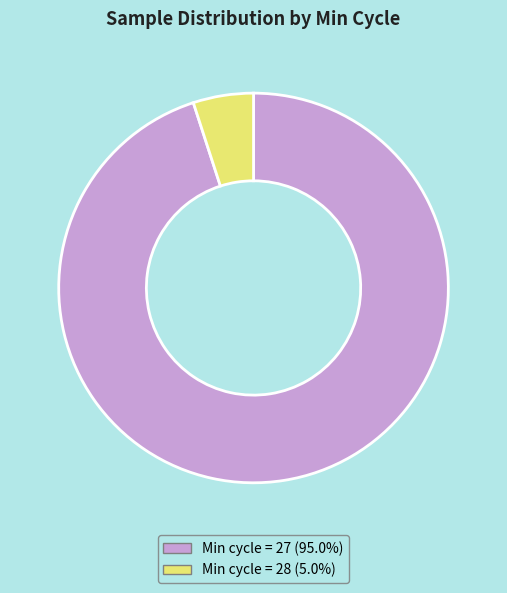

Does any single category account for the majority?

Yes